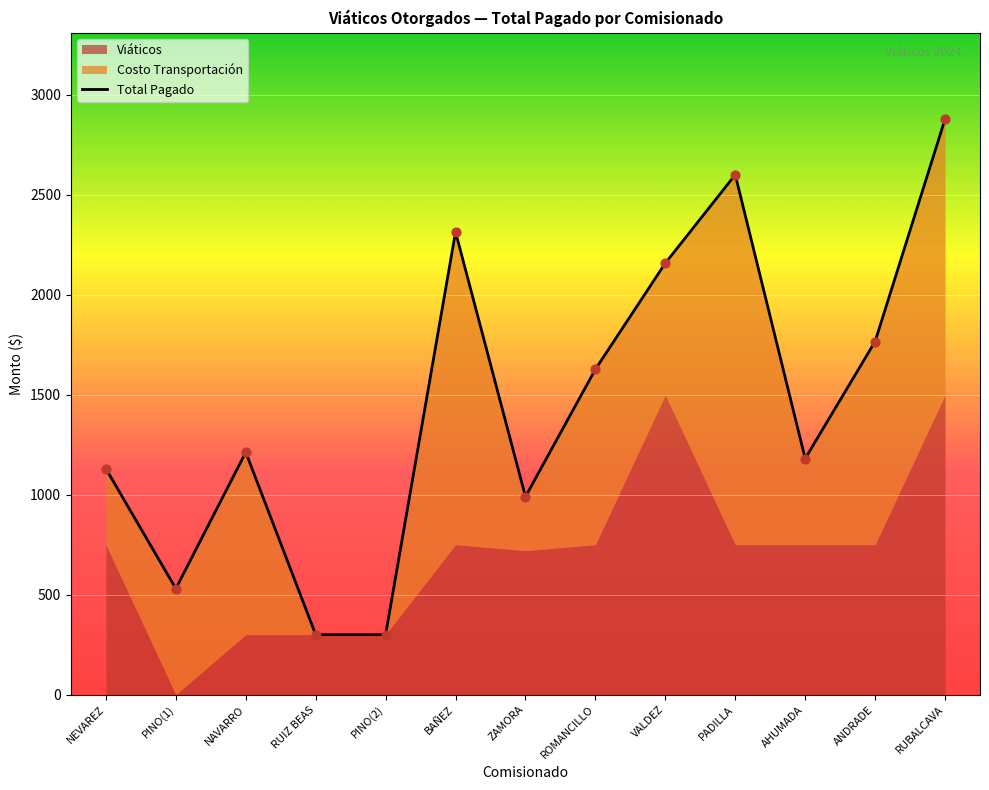

What is the change in value from NAVARRO to PINO(2)?

-912.0